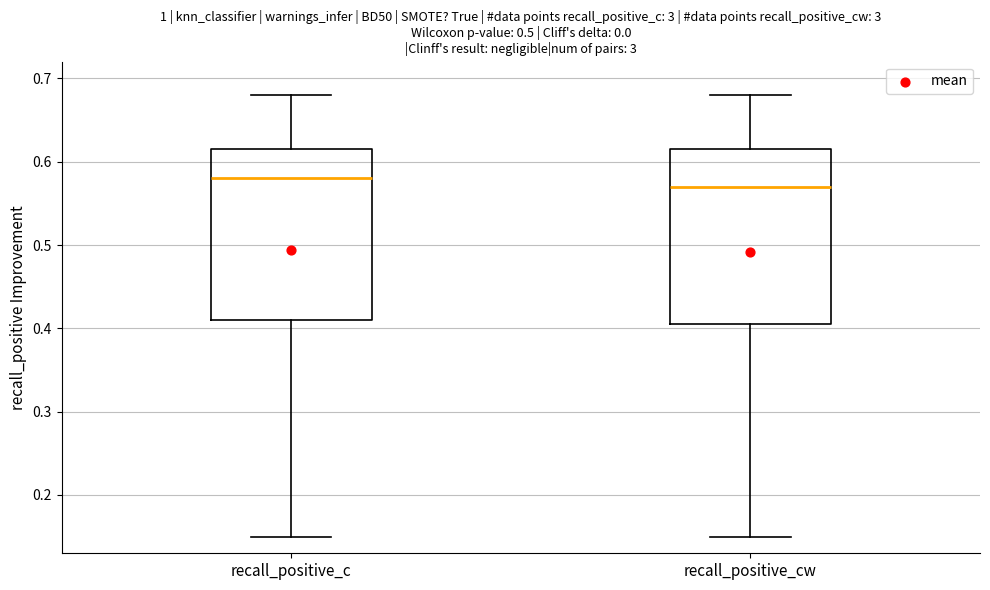

Reading left to right, read every box against the y-axis: the position of its median line, the range the box covers, and the ends of its whiskers. The values are not printed on the chart, so give them approximately, as read against the axis.

recall_positive_c: median 0.58, box 0.41 to 0.62, whiskers 0.15 to 0.68
recall_positive_cw: median 0.57, box 0.41 to 0.62, whiskers 0.15 to 0.68